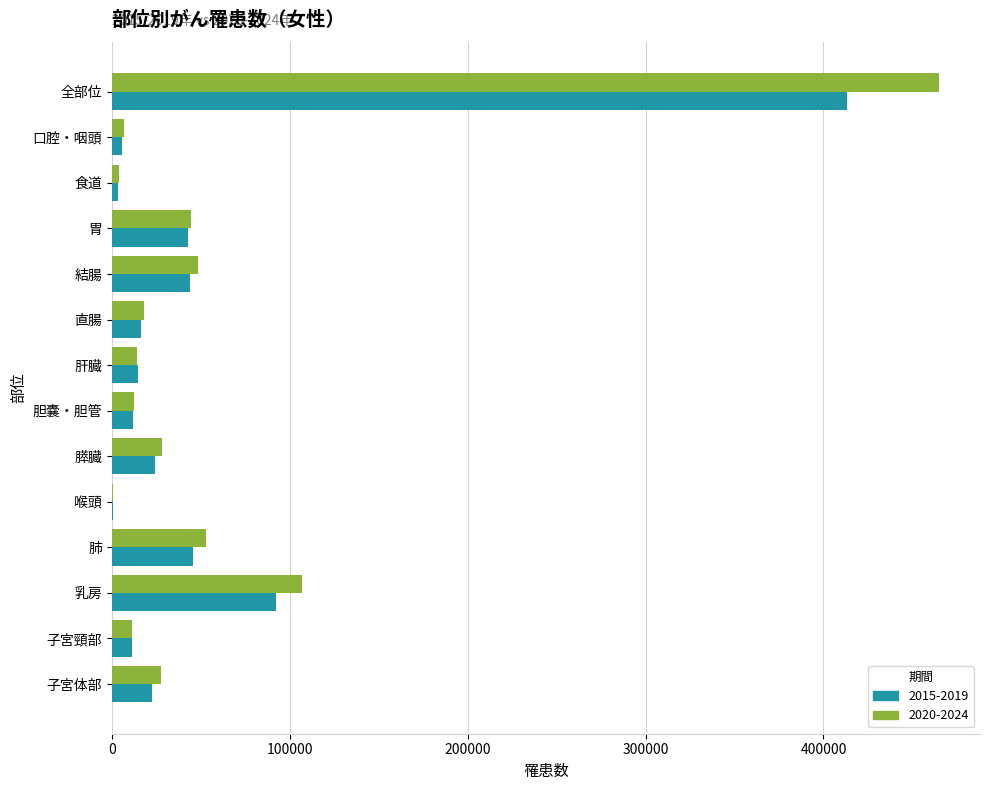

Between 全部位 and 直腸, which series saw the biggest shift?

2020-2024